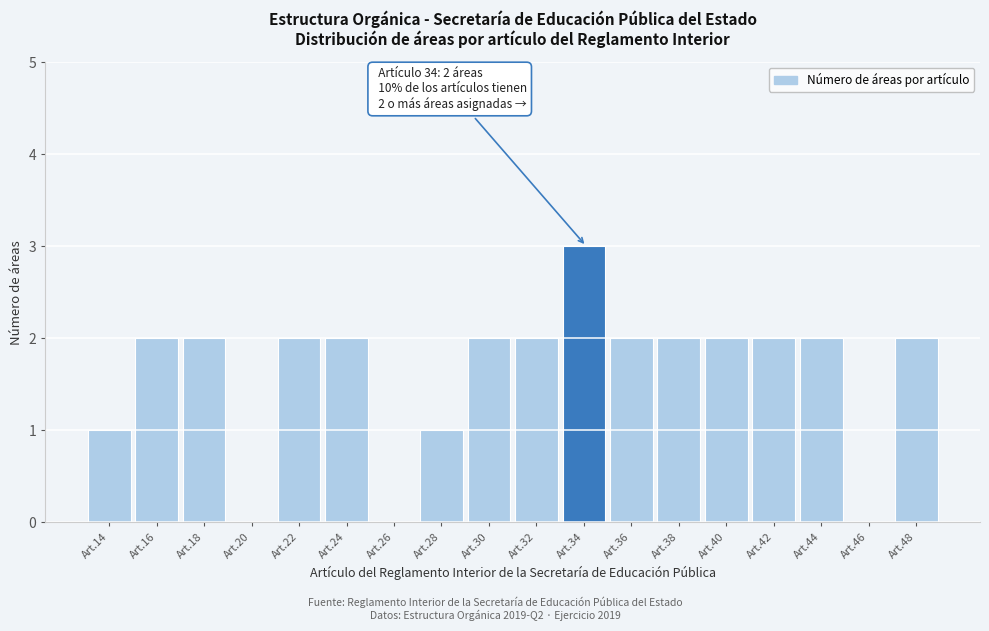

Reading left to right, what are all the values shown in this chart?

Art.14=1	Art.16=2	Art.18=2	Art.20=0	Art.22=2	Art.24=2	Art.26=0	Art.28=1	Art.30=2	Art.32=2	Art.34=3	Art.36=2	Art.38=2	Art.40=2	Art.42=2	Art.44=2	Art.46=0	Art.48=2